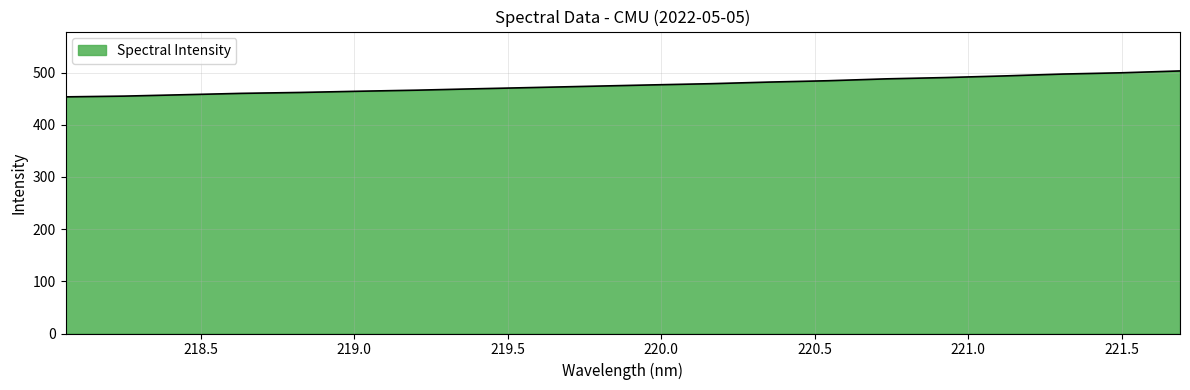

How many lines are shown in the chart?

1